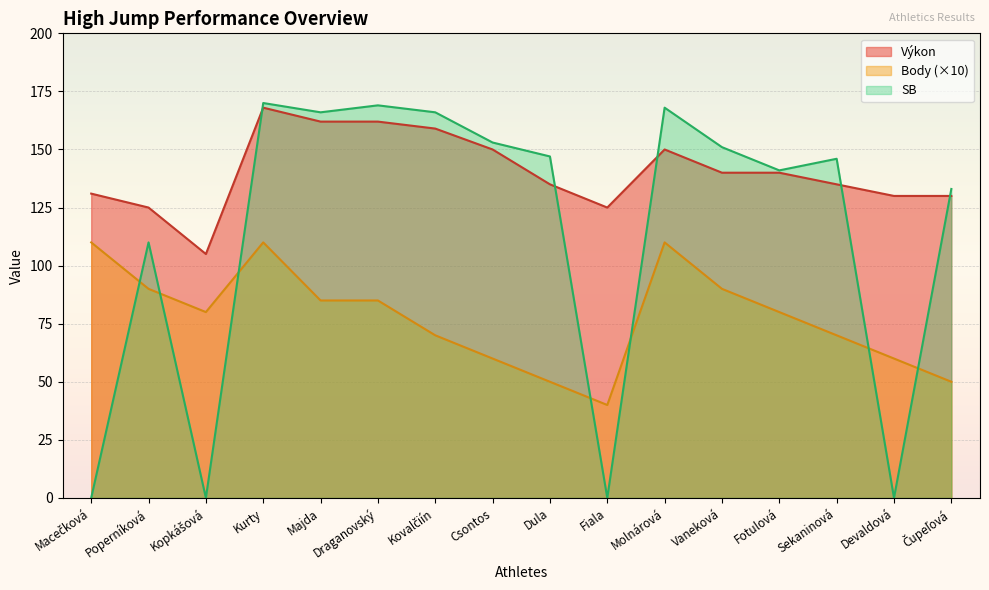

What value does the Výkon series have at Dula, to the nearest 5?

135